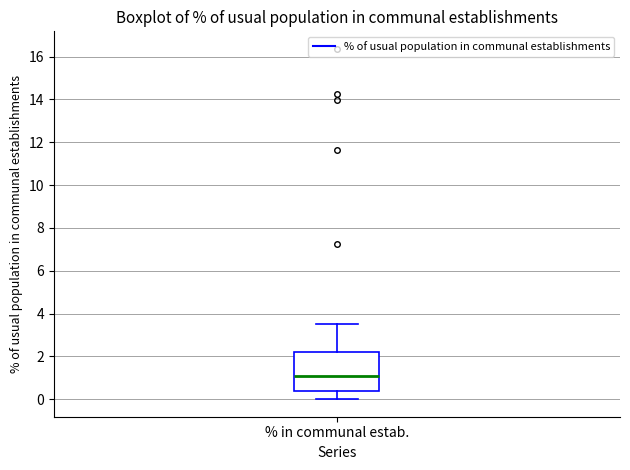

Read this box plot against the y-axis: the position of the median line, the range covered by the box, and the ends of both whiskers. The values are not printed on the chart, so give them approximately, as read against the axis.

median 1.0, box 0.4 to 2.2, whiskers 0.0 to 3.6